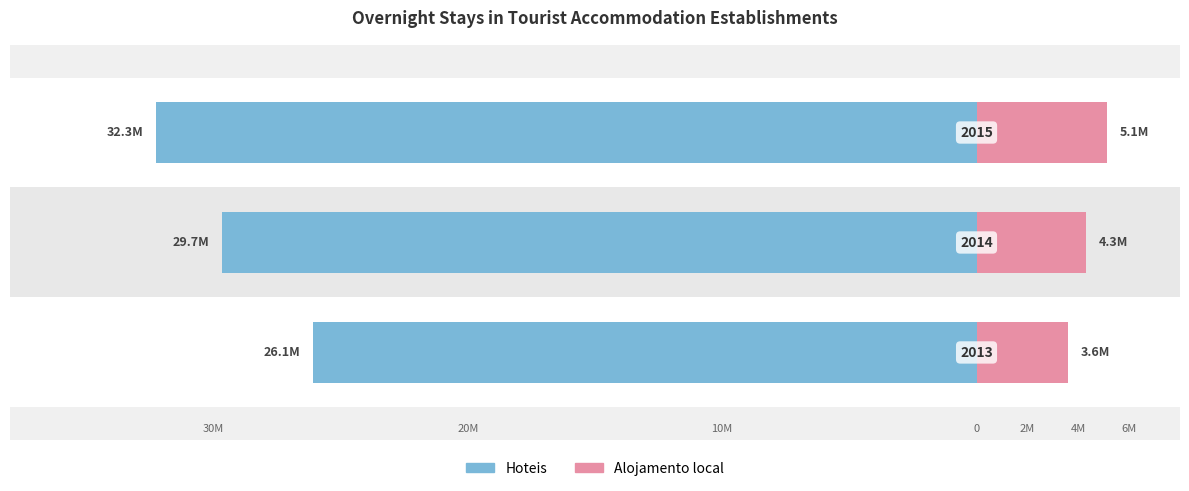

How many bars are there in total?

6